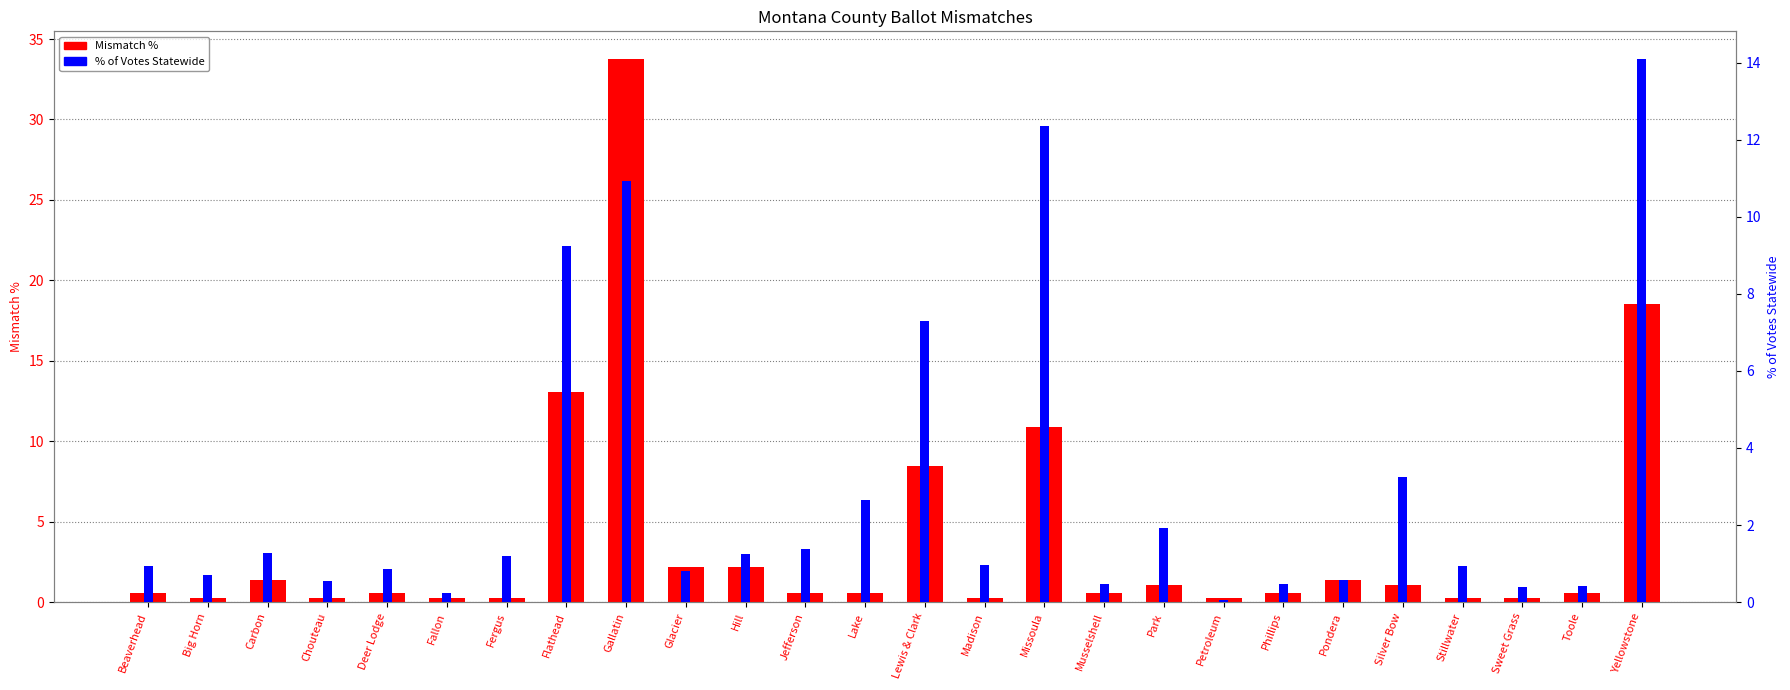

How many groups of bars are there?

26